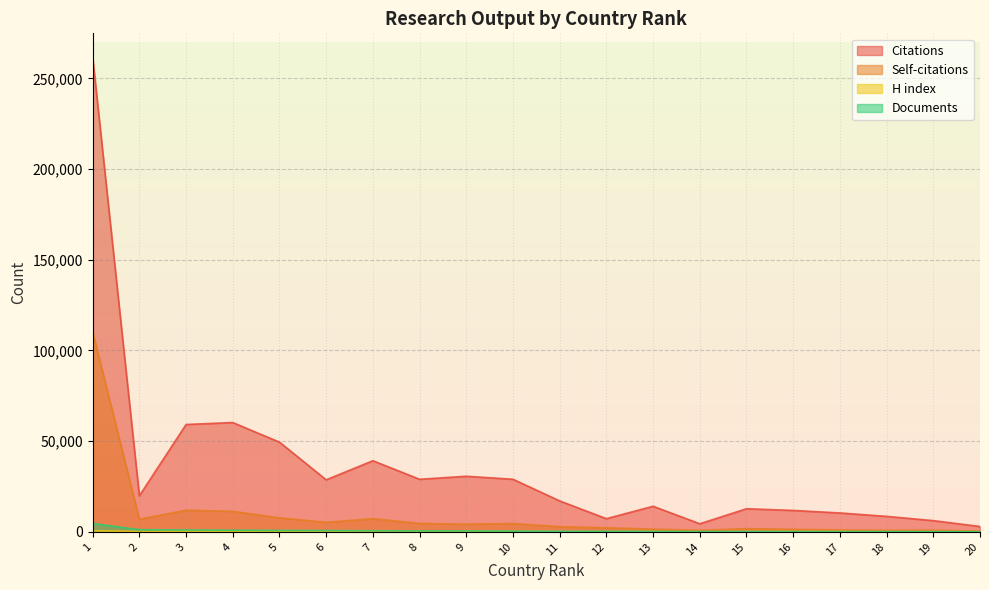

Which label corresponds to the smallest value in the chart?

20